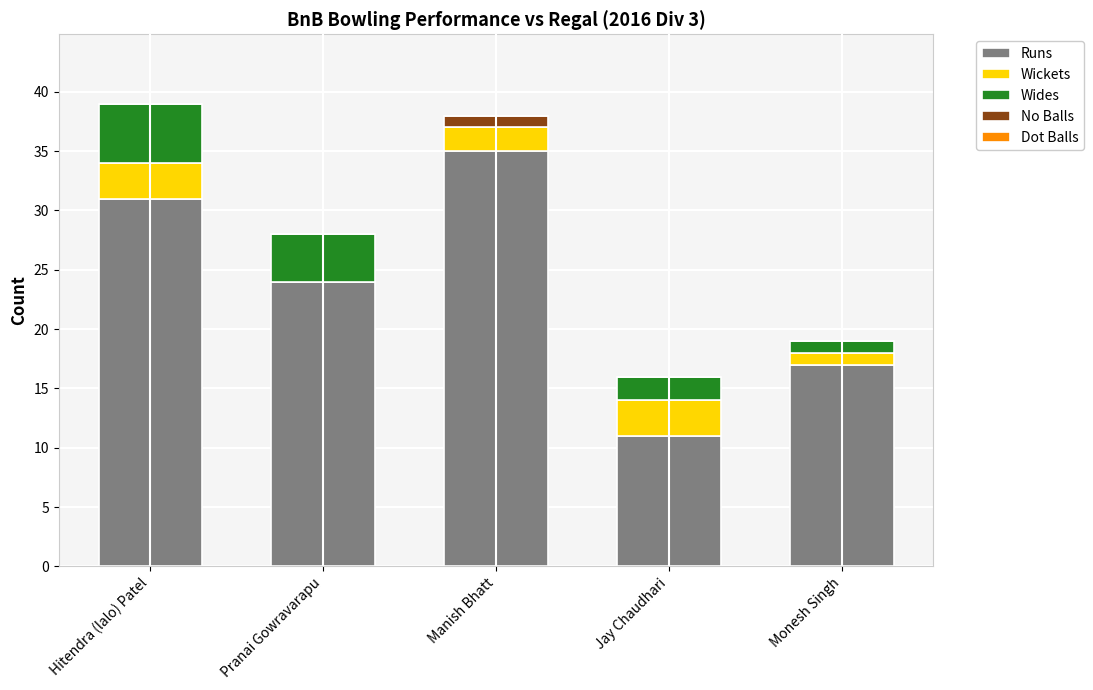

At which label is Runs closest to 23?

Pranai Gowravarapu